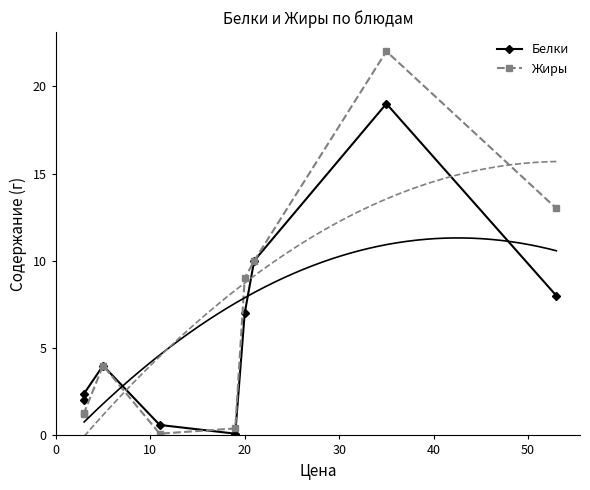

Rank the series by their maximum value, from highest to lowest.

Жиры, Белки